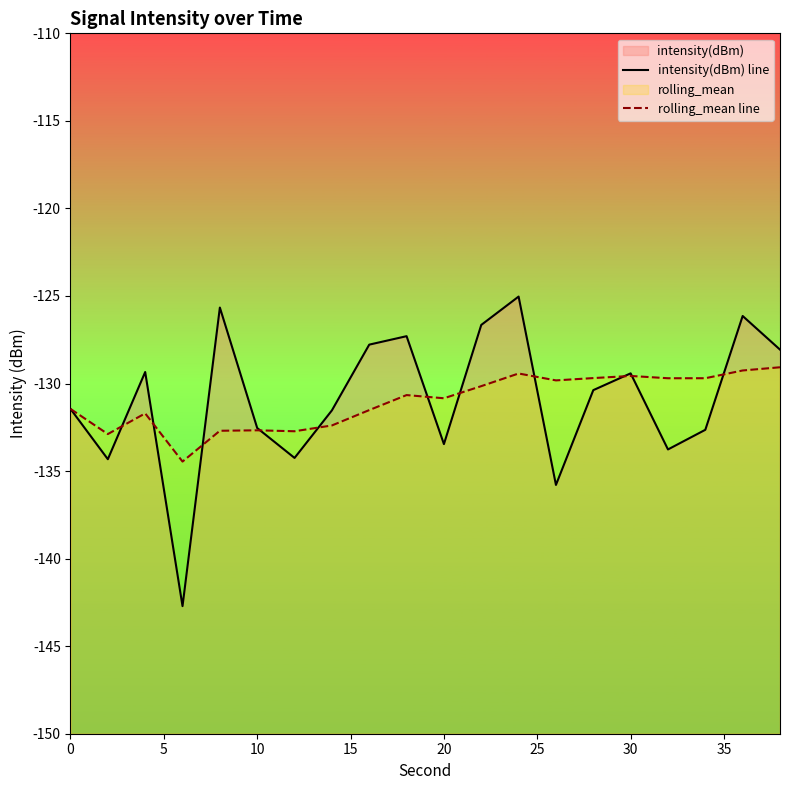

At how many categories does at least one series exceed -129?

7